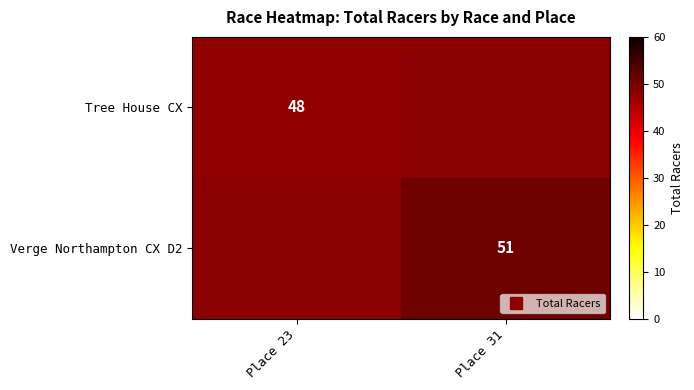

Which series has the largest range (max minus min)?

Tree House CX